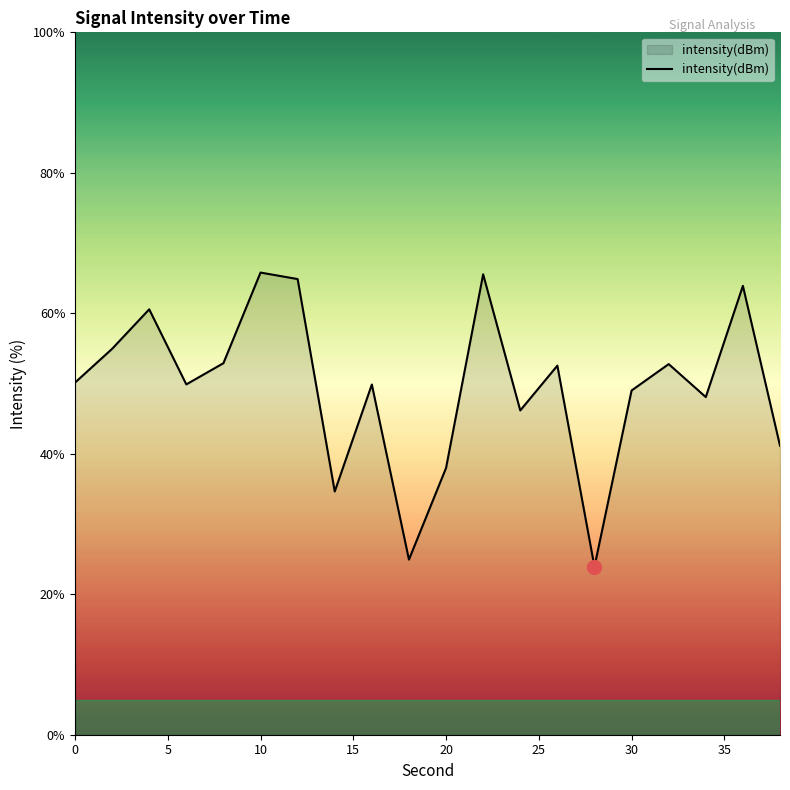

What is the difference between the maximum and minimum values?

41.9